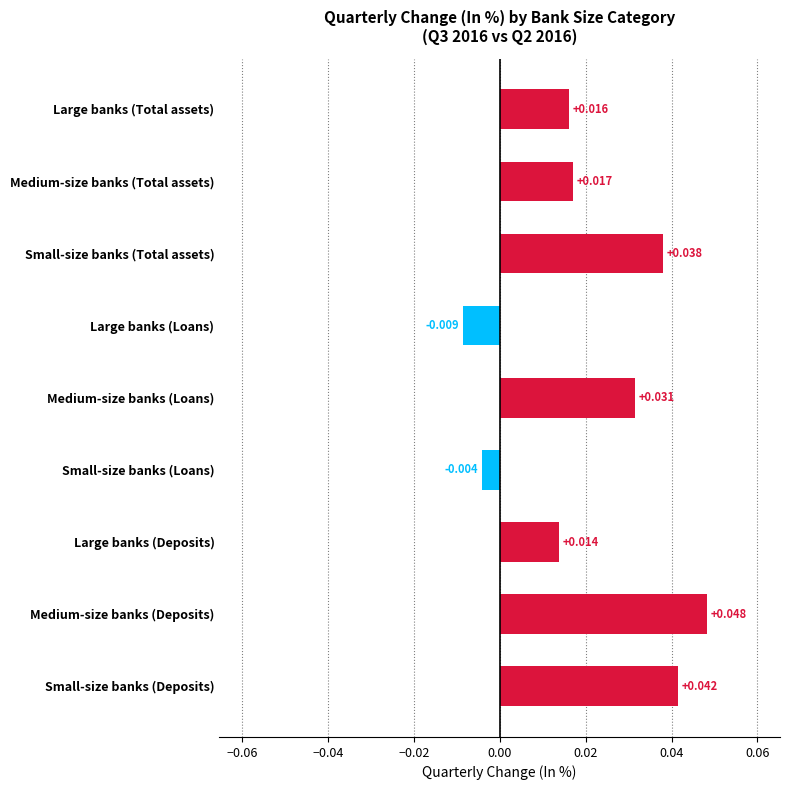

List the labels in order of value, smallest first.

Large banks (Loans), Small-size banks (Loans), Large banks (Deposits), Large banks (Total assets), Medium-size banks (Total assets), Medium-size banks (Loans), Small-size banks (Total assets), Small-size banks (Deposits), Medium-size banks (Deposits)